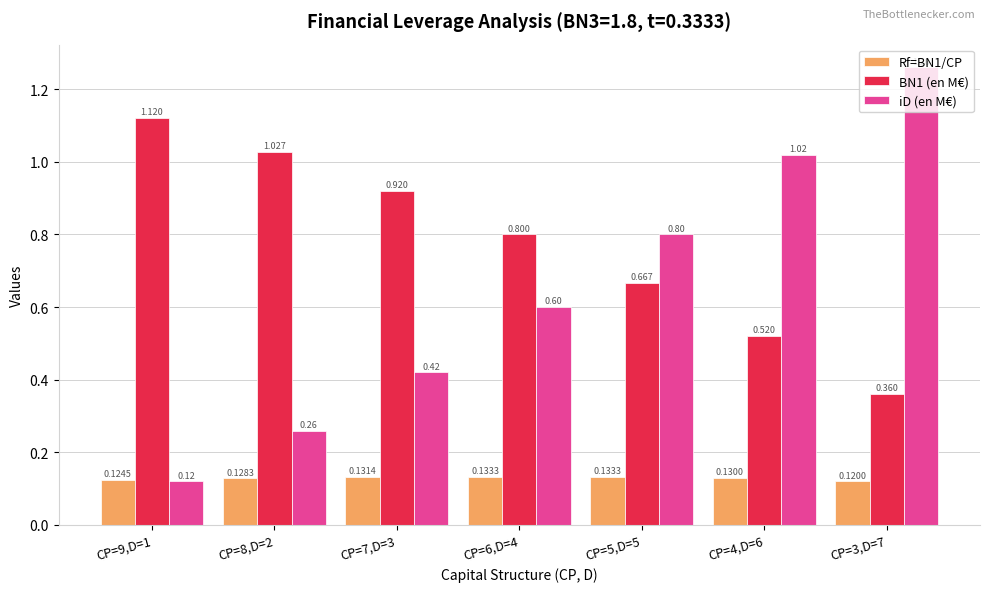

What are all the series names shown in the legend?

Rf=BN1/CP, BN1 (en M€), iD (en M€)